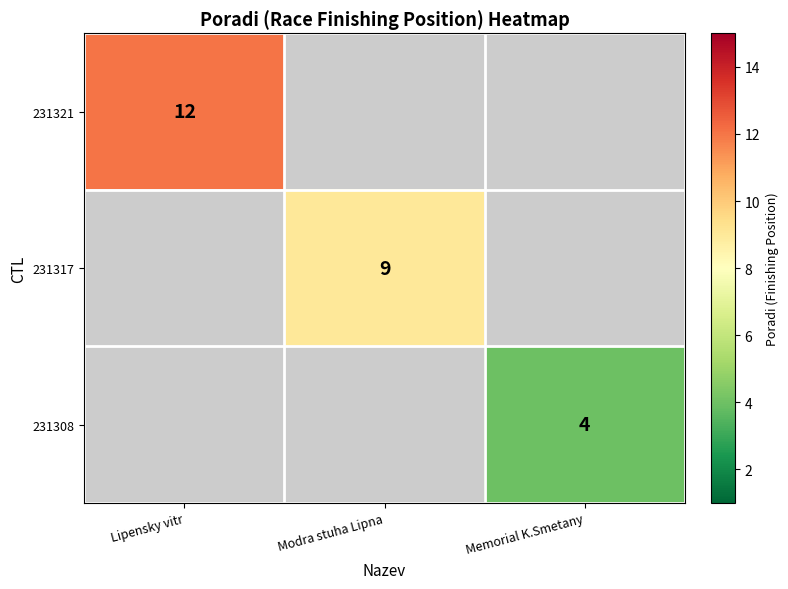

Is it true that 231317 equals 9 at Modra stuha Lipna?

True